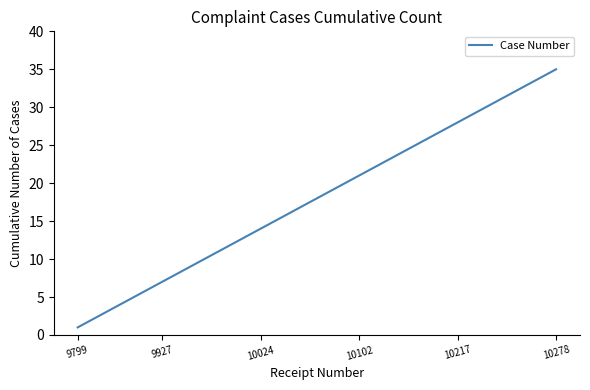

Reading left to right, list all the values displayed in this chart.

1	2	3	4	5	6	7	8	9	10	11	12	13	14	15	16	17	18	19	20	21	22	23	24	25	26	27	28	29	30	31	32	33	34	35